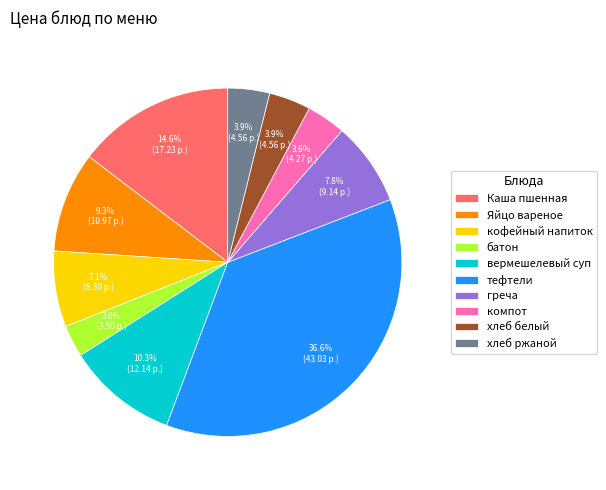

Which category has the biggest portion of the pie?

тефтели